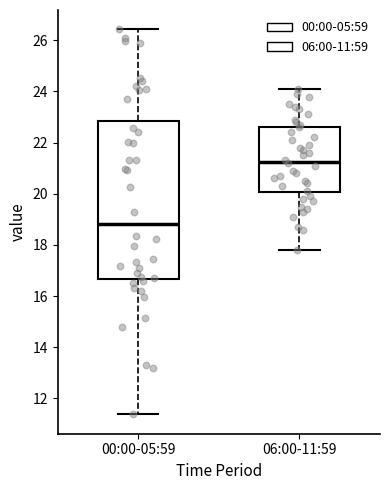

Reading left to right, transcribe this box plot: for each box, give where its median line is, the range the box spans, and where its two whiskers end, as read against the y-axis. The values are not printed on the chart, so give them approximately, as read against the axis.

00:00-05:59: median 18.8, box 16.6 to 22.8, whiskers 11.4 to 26.4
06:00-11:59: median 21.2, box 20.0 to 22.6, whiskers 17.8 to 24.2